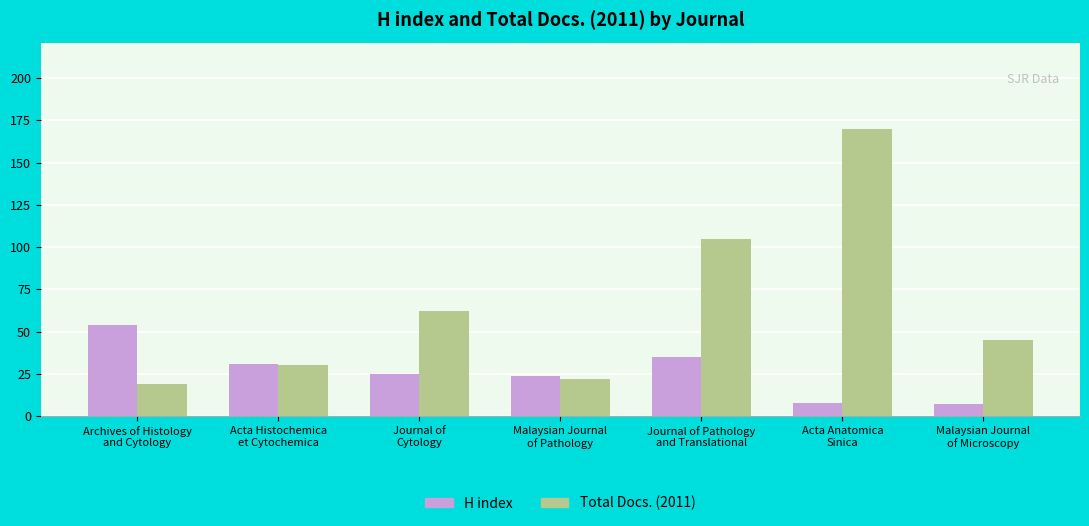

How many groups of bars are there?

7